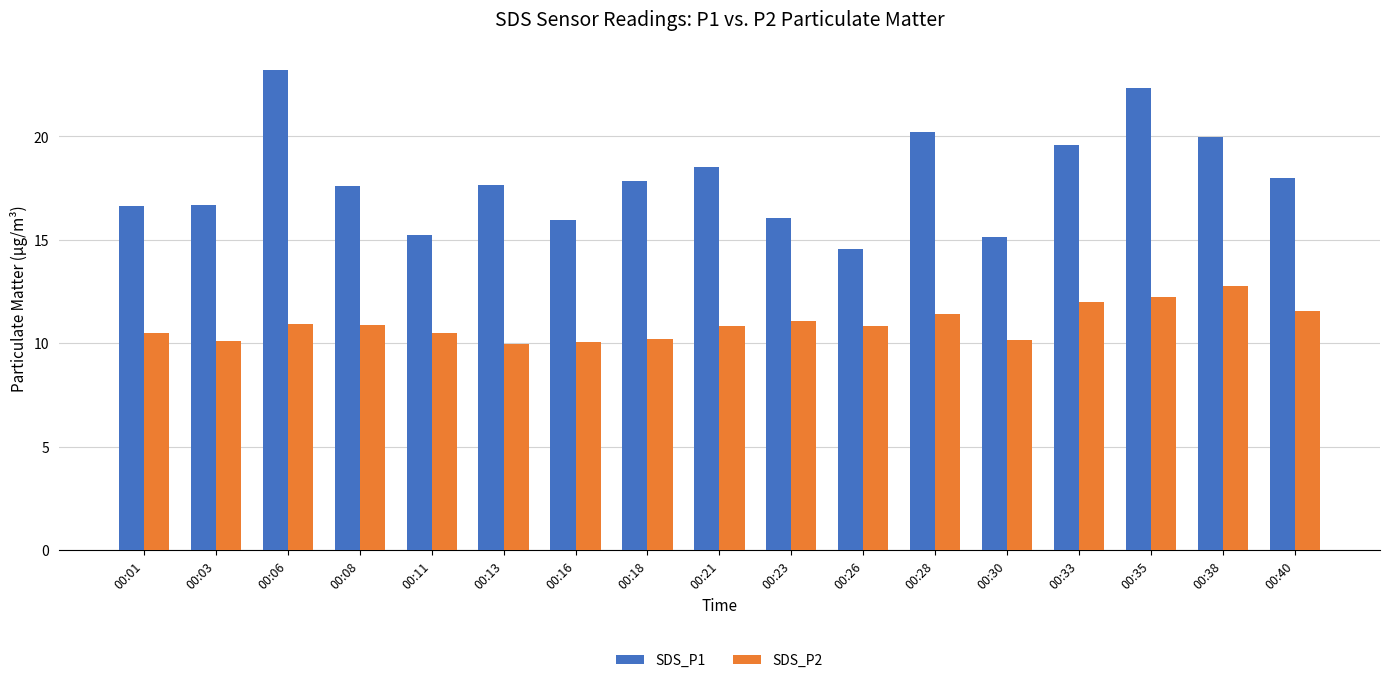

The SDS_P1 series shows 30.3 at 00:08. True or false?

False